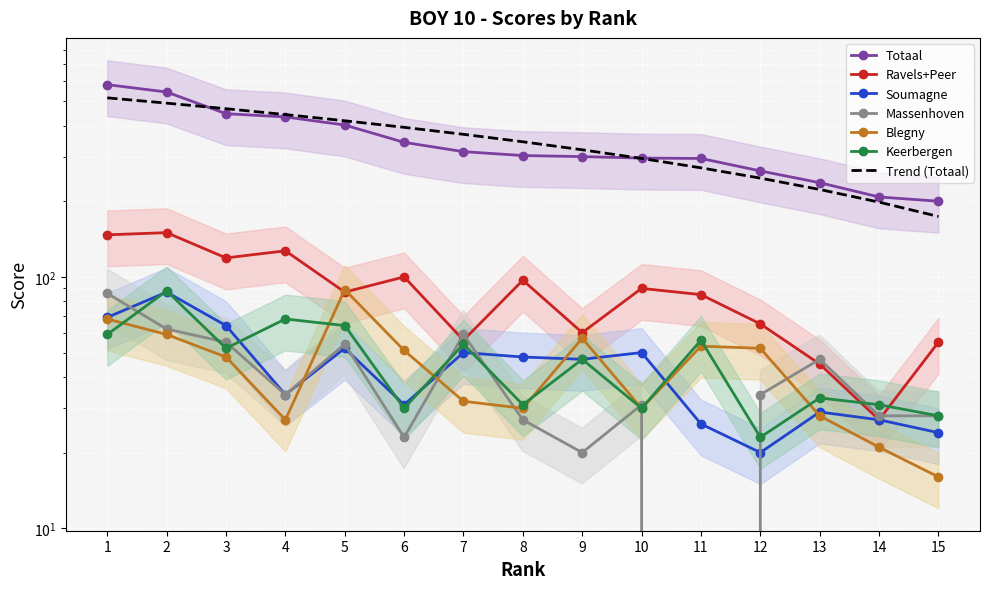

In Massenhoven, how many points are higher than both neighbors (excluding endpoints)?

4